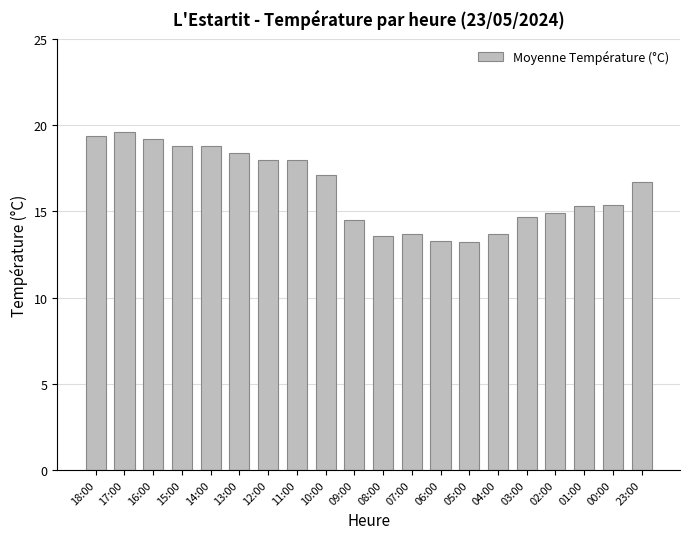

What is the minimum value shown in the chart?

13.2